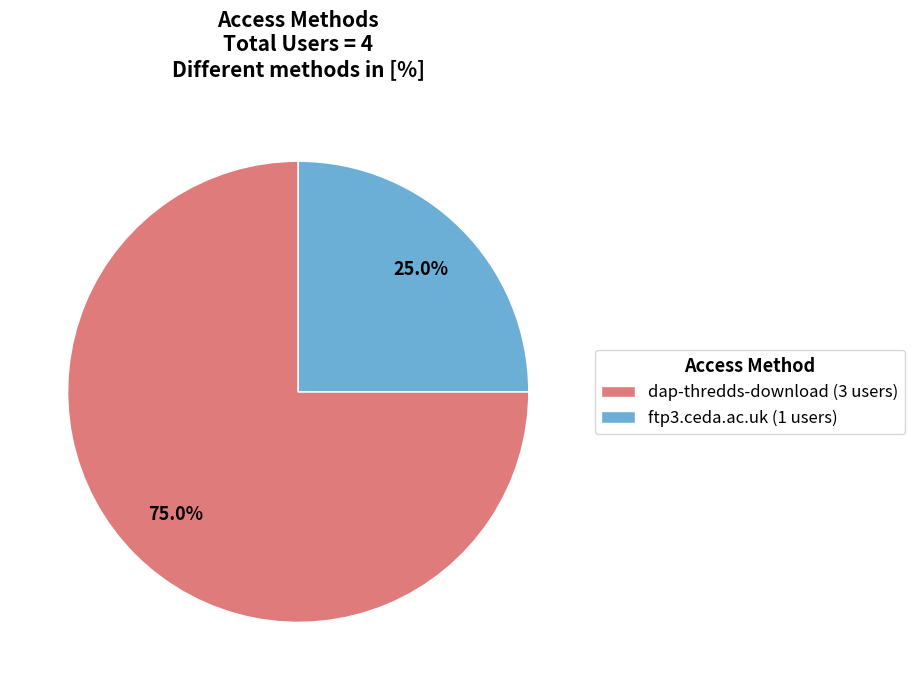

Between ftp3.ceda.ac.uk and dap-thredds-download, which is larger?

dap-thredds-download